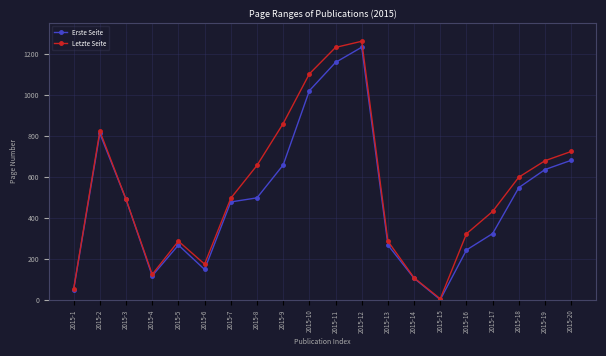

The value of Letzte Seite at 2015-17 is 117. True or false?

False